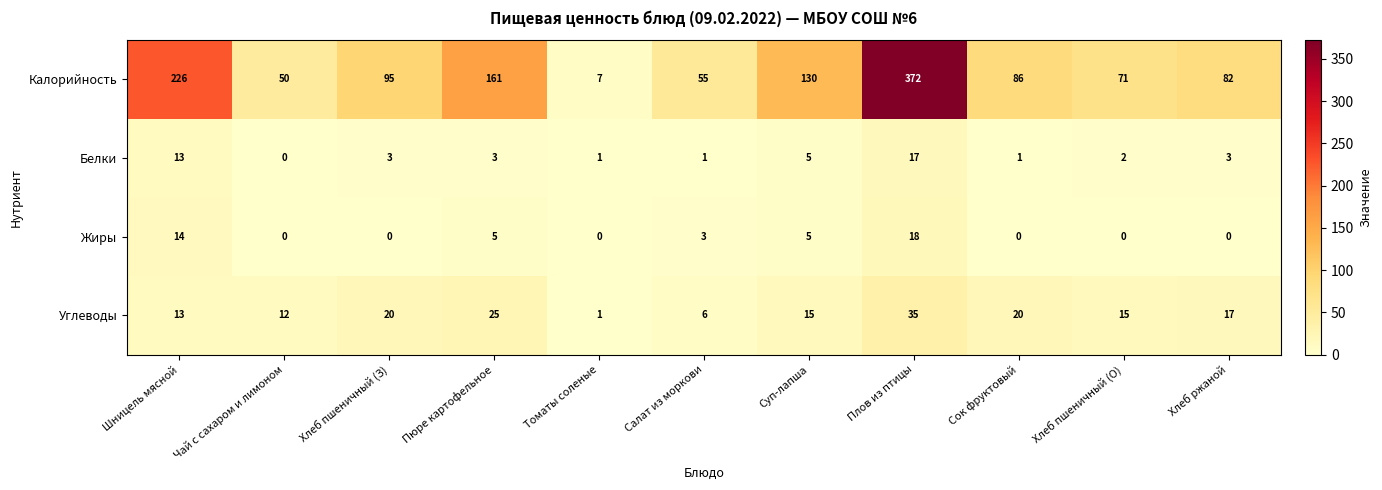

What is the difference between the highest and lowest values at Суп-лапша?

125